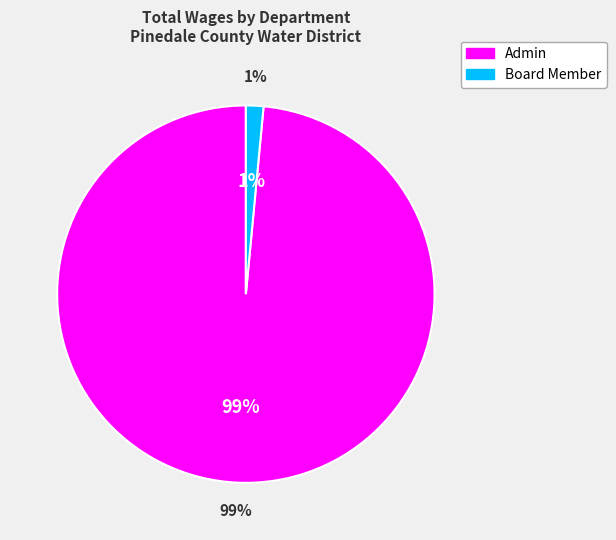

Which series has the largest range (max minus min)?

Admin